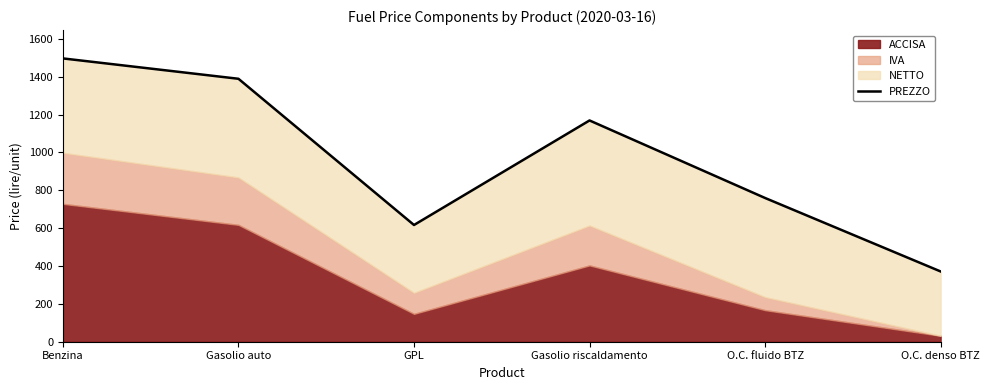

At which label is the value closest to 933?

O.C. fluido BTZ